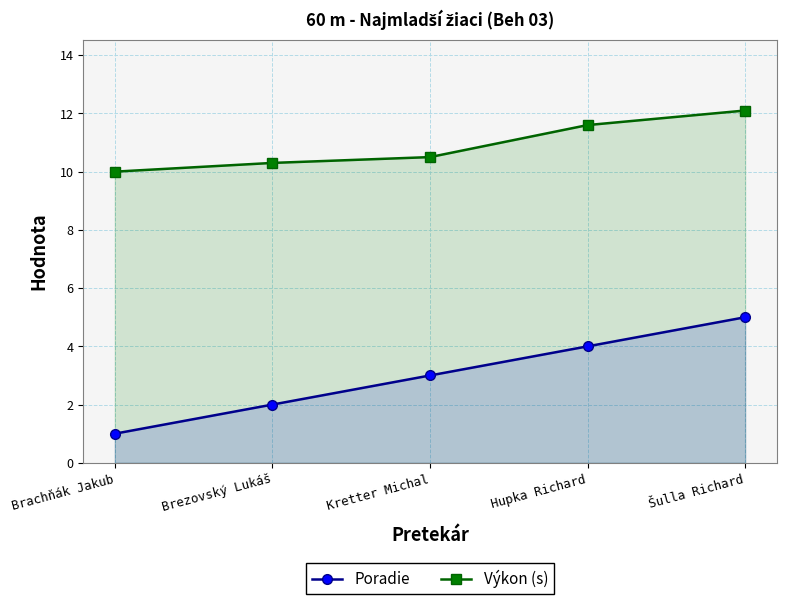

Rank the series by their maximum value, from highest to lowest.

Výkon (s), Poradie